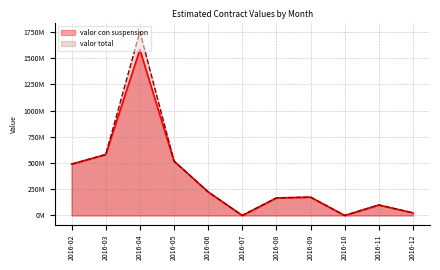

Is it true that valor con suspension equals 46761648 at 2016-11?

False